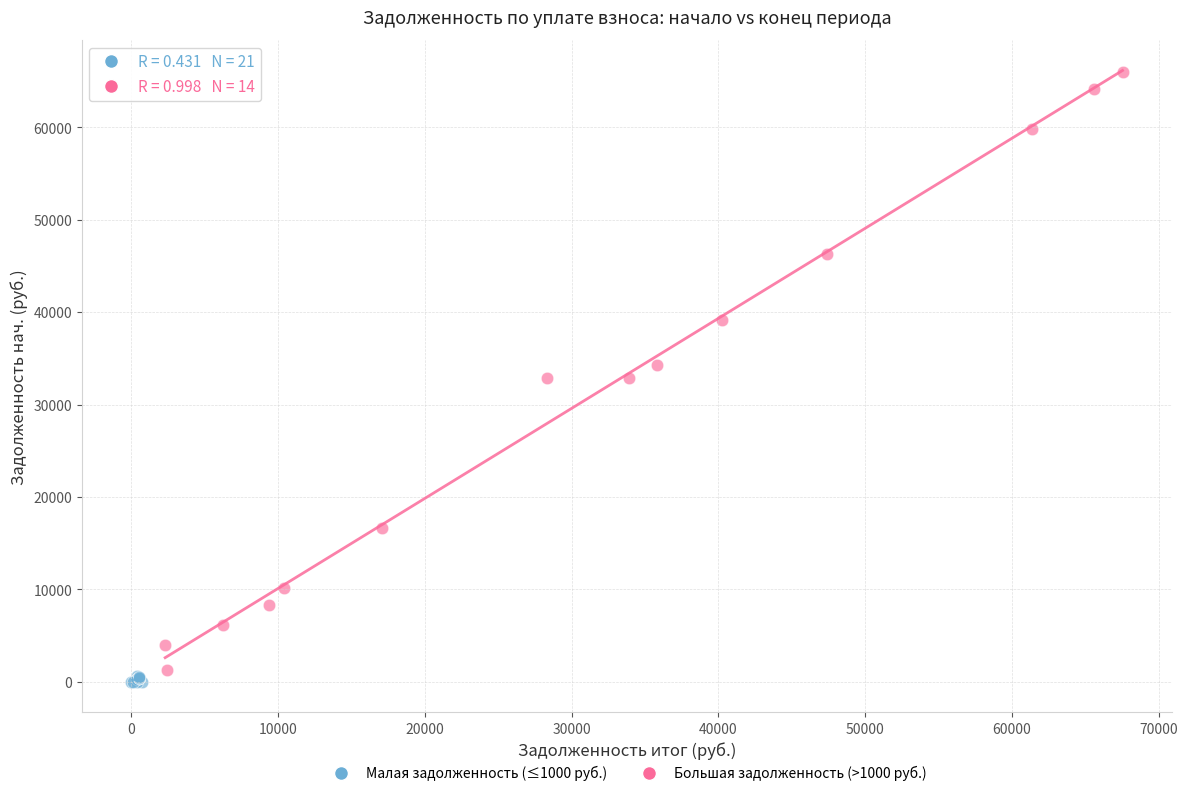

What are all the series names shown in the legend?

Малая задолженность (≤1000 руб.), Большая задолженность (>1000 руб.)